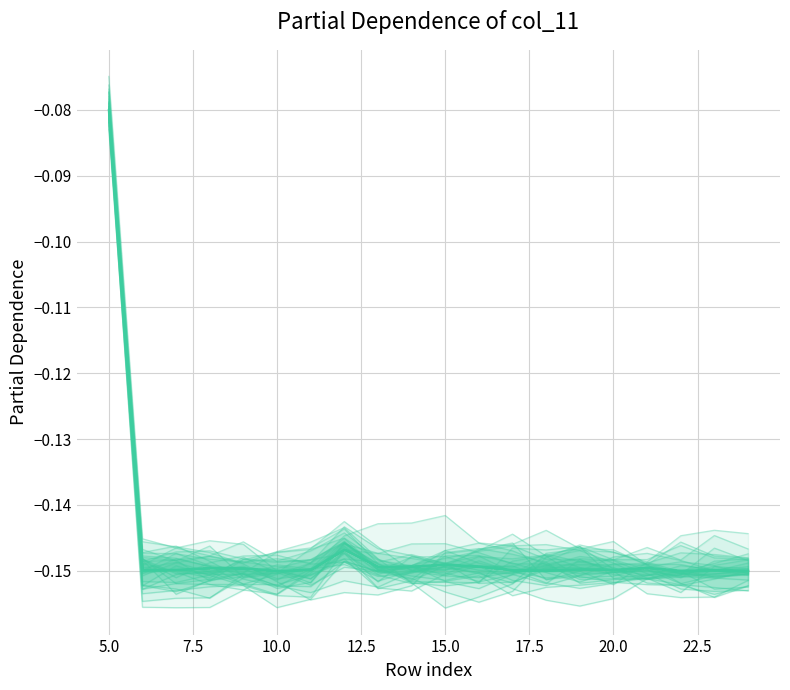

What is the total value across all series at 9?

-0.7